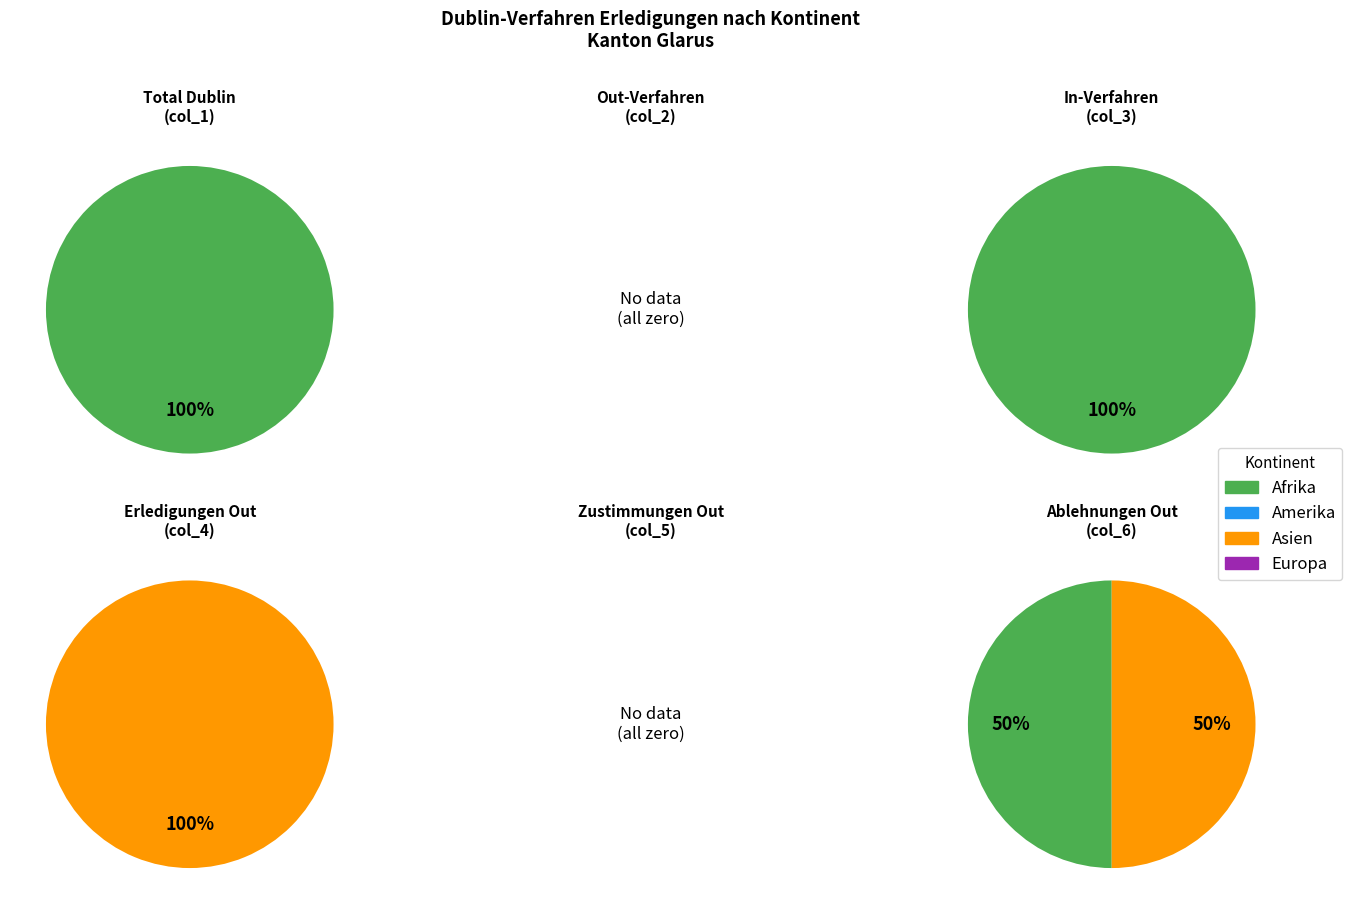

Which slice is the largest?

Afrika